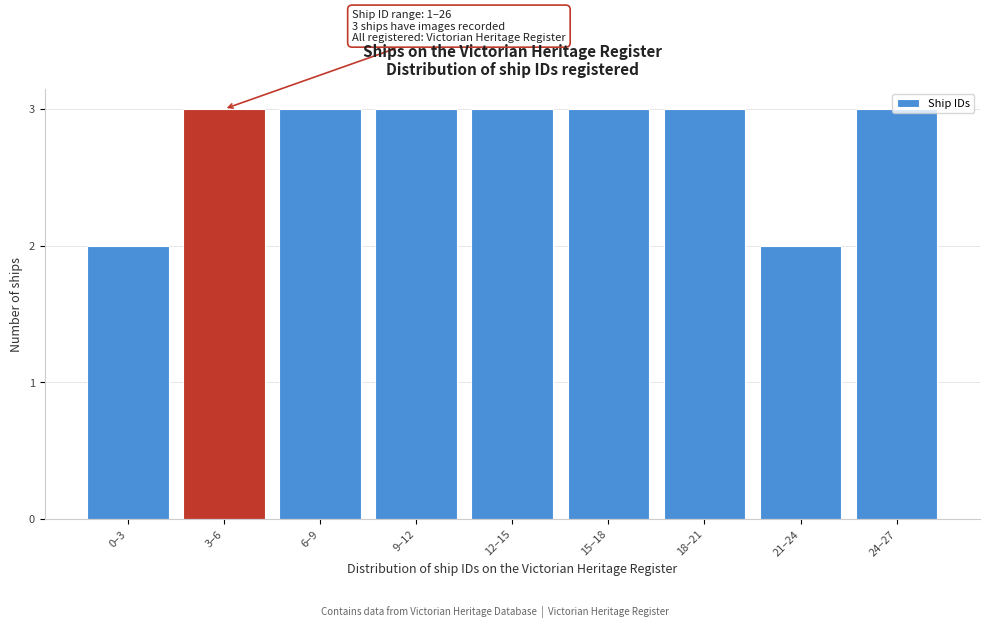

What is the greatest value displayed?

3